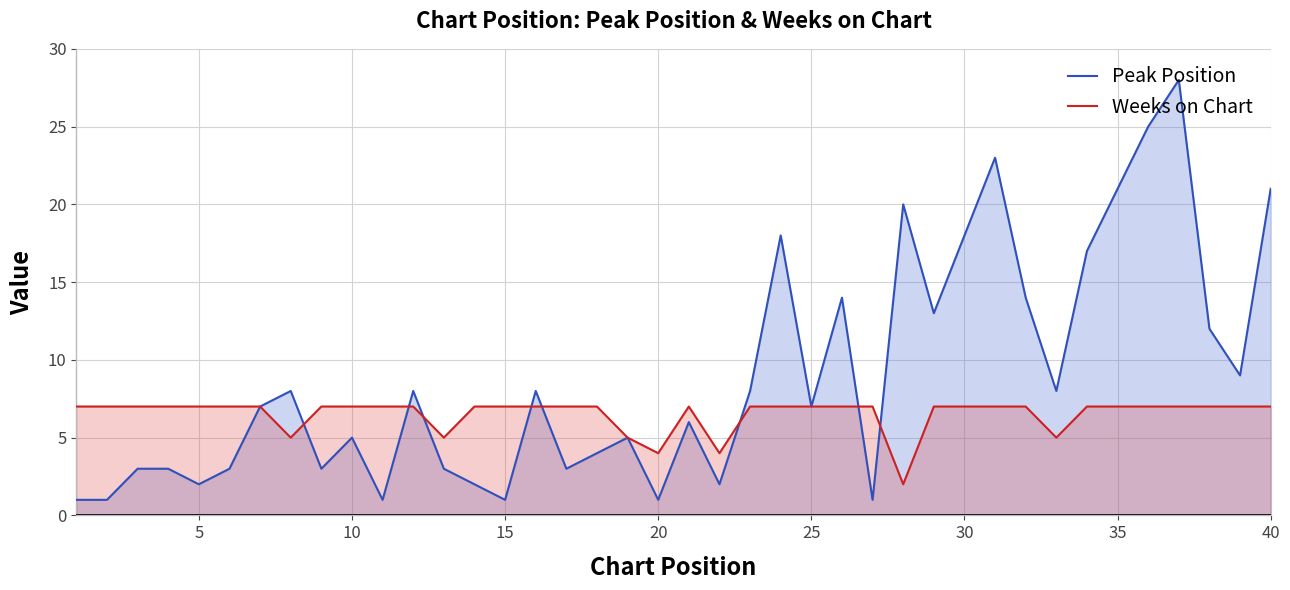

Rank the series by their maximum value, from lowest to highest.

Weeks on Chart, Peak Position